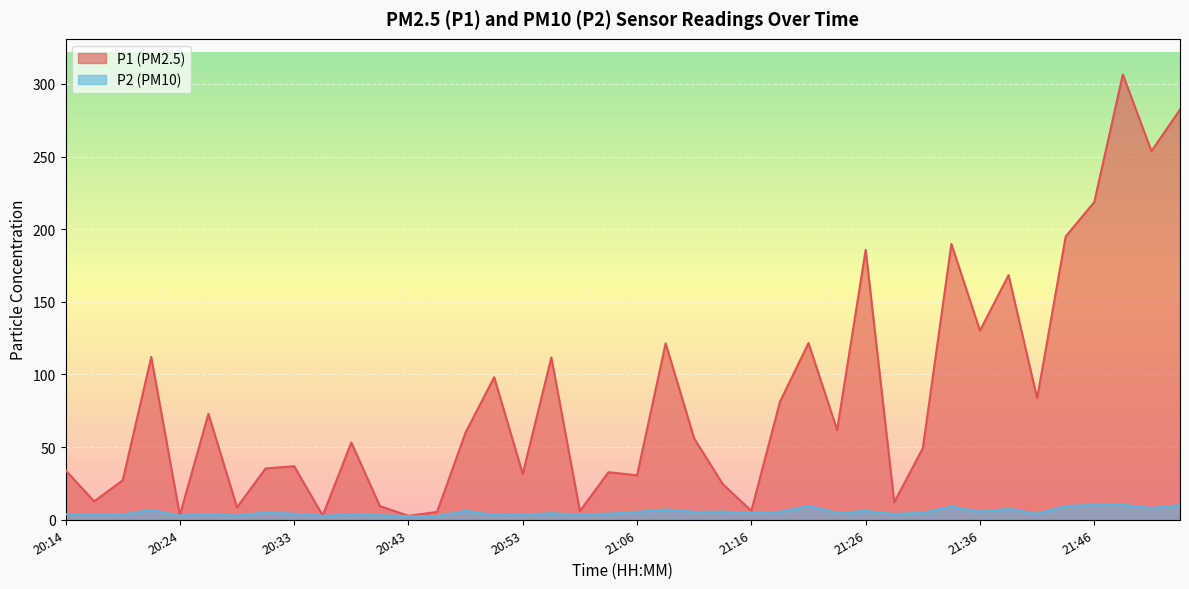

At which label does P1 reach its peak?

21:48